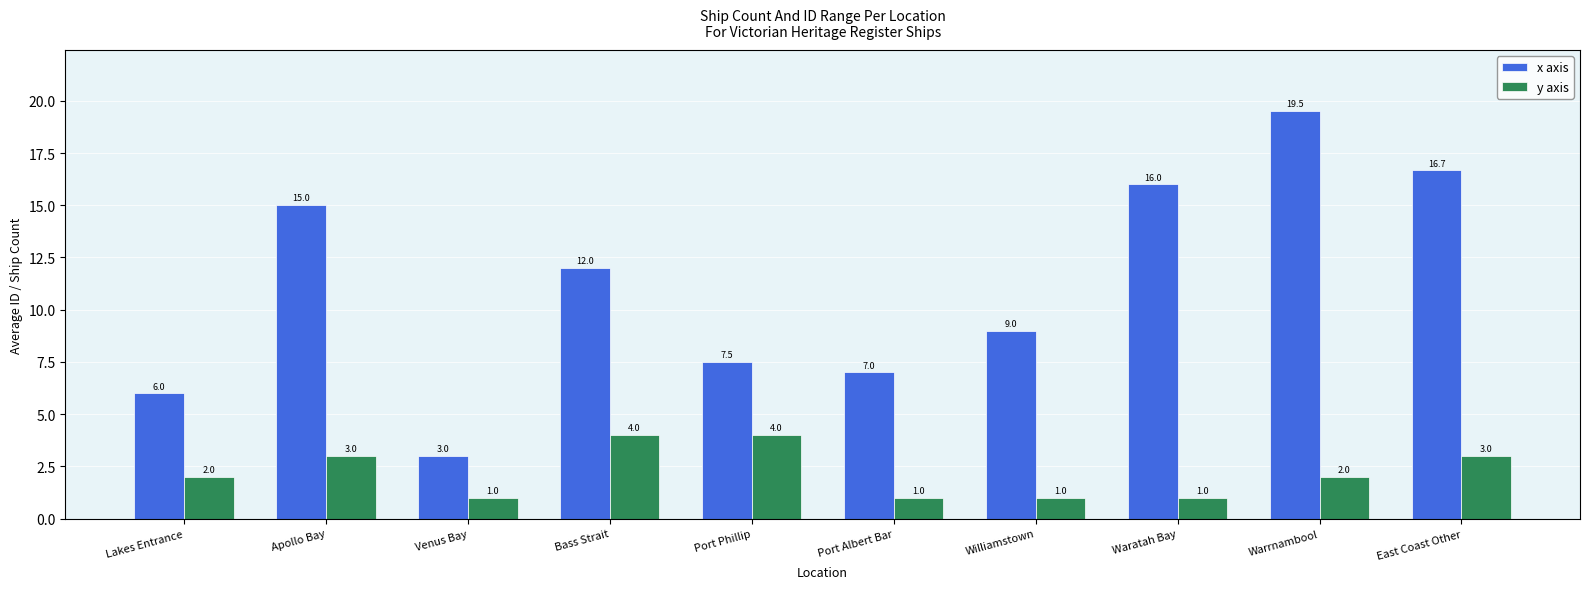

What is the spread (max minus min) of values at Waratah Bay?

15.0